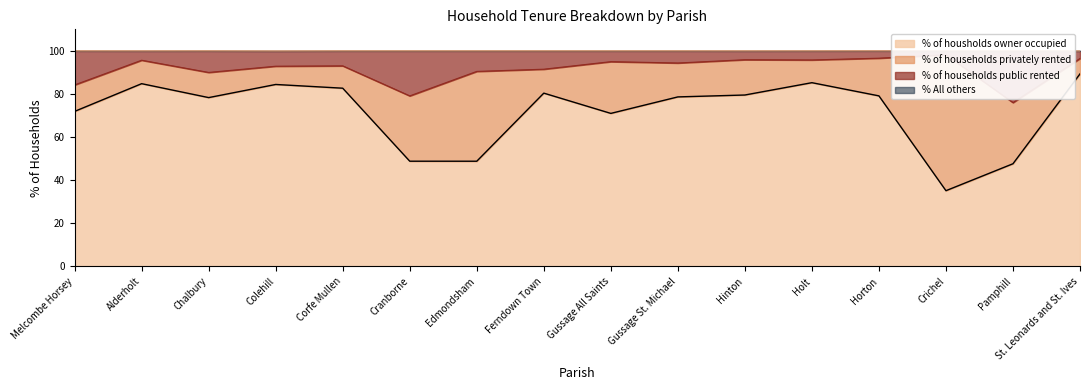

True or false: % of households public rented and % of housholds owner occupied intersect in this chart.

False